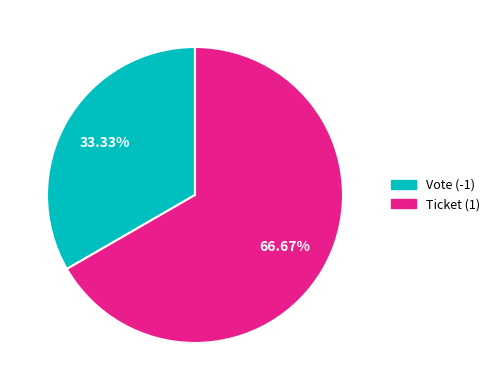

How many segments does this pie chart have?

2